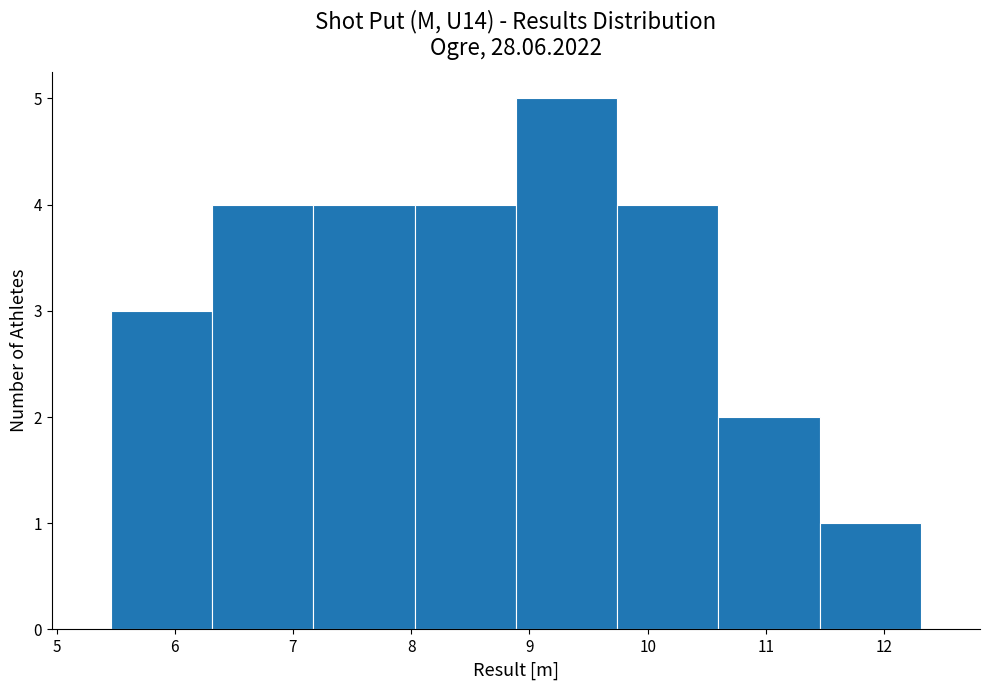

What is the height of the bar covering 7.2 to 8.0 on the x-axis? Neither the bar edges nor the heights are printed on the chart, so give them approximately, as read against the axes.

4